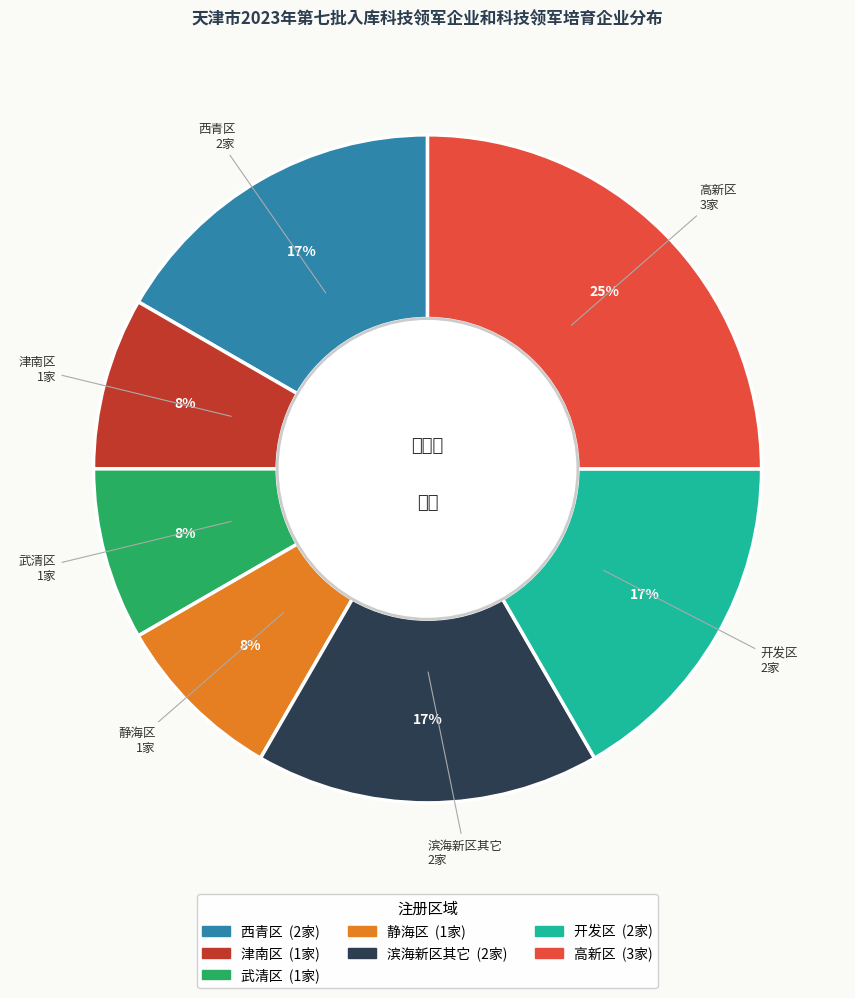

To the nearest percent, what is the average slice percentage?

14%